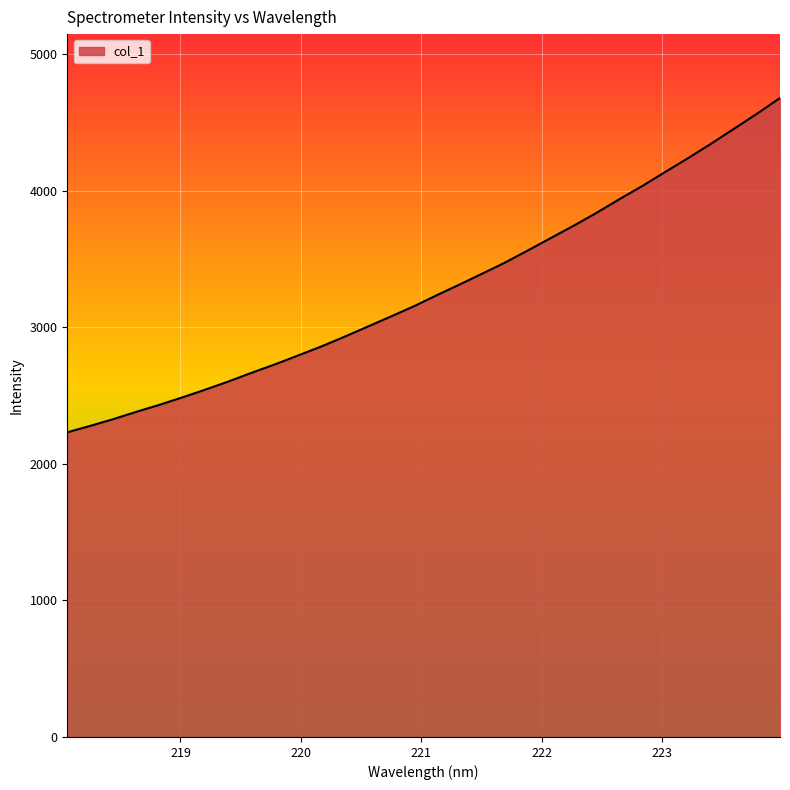

Does the chart display data point markers on the line(s)?

No